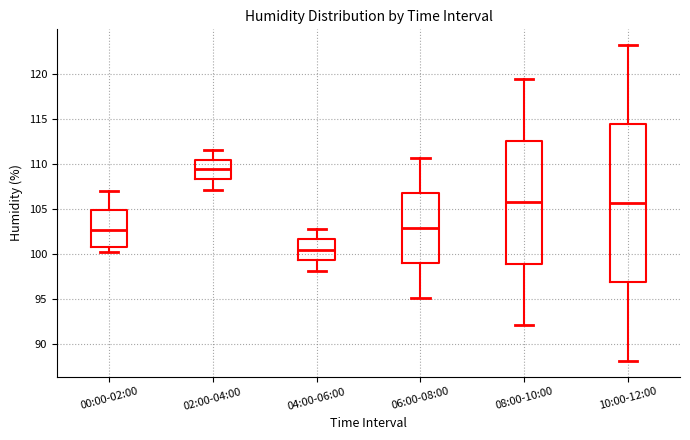

Reading left to right, transcribe this box plot: for each box, give where its median line is, the range the box spans, and where its two whiskers end, as read against the y-axis. The values are not printed on the chart, so give them approximately, as read against the axis.

00:00-02:00: median 102.5, box 100.5 to 105.0, whiskers 100.0 to 107.0
02:00-04:00: median 109.5, box 108.5 to 110.5, whiskers 107.0 to 111.5
04:00-06:00: median 100.5, box 99.5 to 101.5, whiskers 98.0 to 103.0
06:00-08:00: median 103.0, box 99.0 to 107.0, whiskers 95.0 to 110.5
08:00-10:00: median 106.0, box 99.0 to 112.5, whiskers 92.0 to 119.5
10:00-12:00: median 105.5, box 97.0 to 114.5, whiskers 88.0 to 123.0